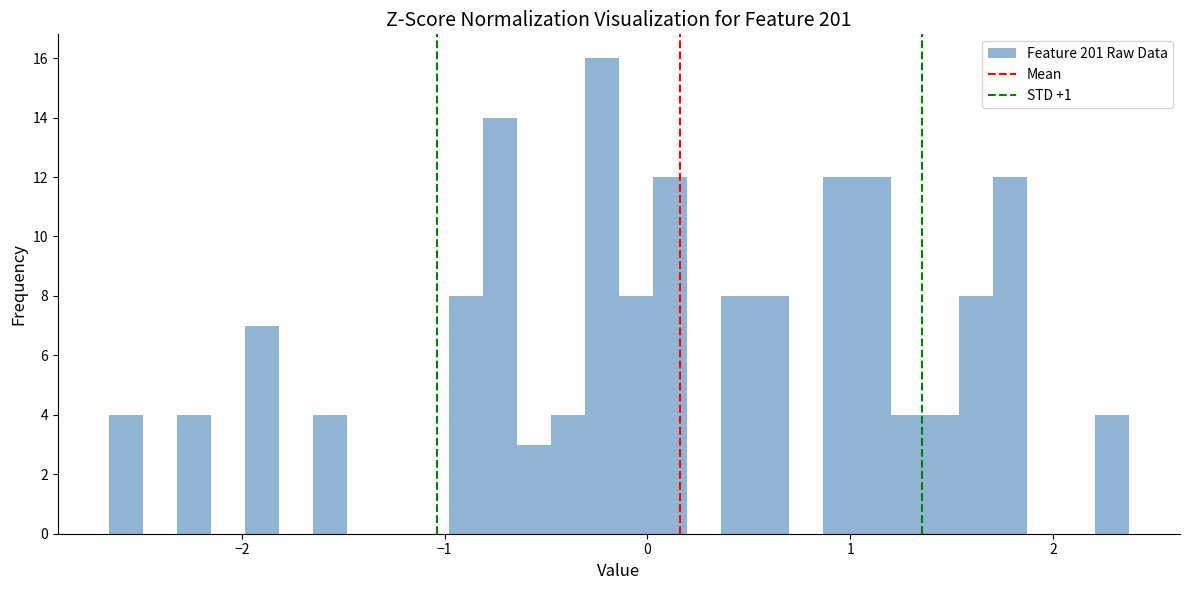

Read against the x-axis, roughly where is the centre of the tallest bar?

-0.2